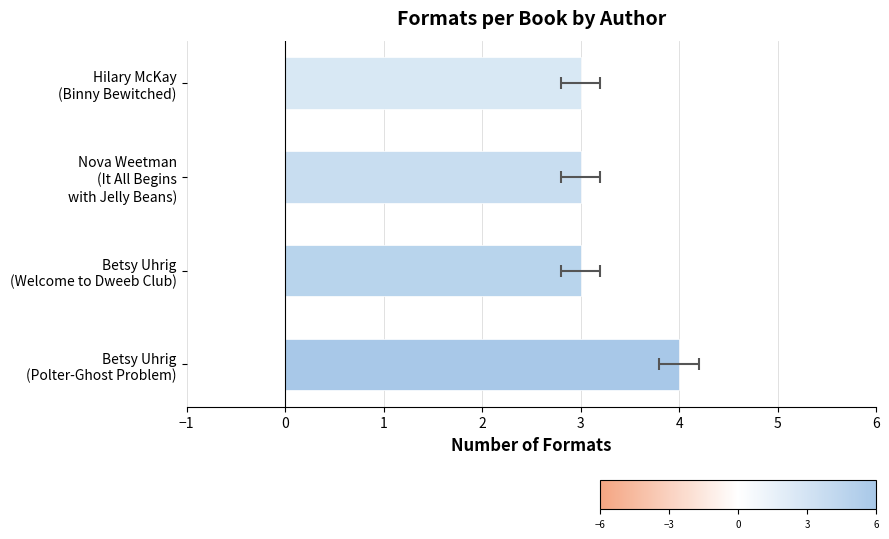

Does the chart contain any negative values?

No